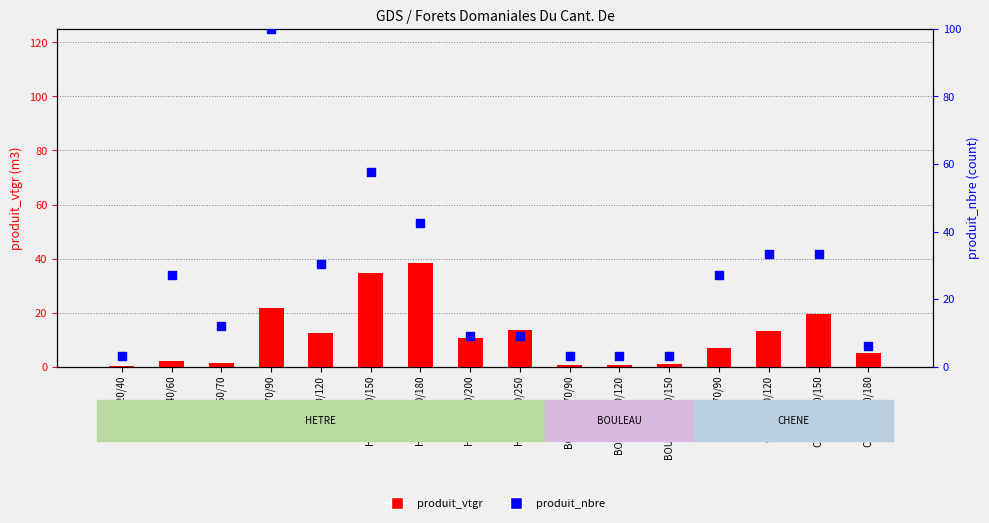

At how many categories does at least one series exceed 28?

6